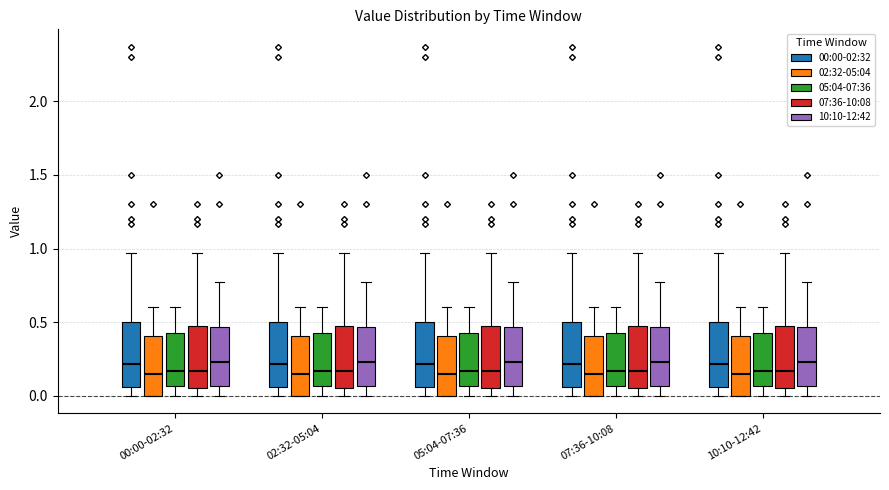

Reading left to right, read every box against the y-axis: the position of its median line, the range the box covers, and the ends of its whiskers. The values are not printed on the chart, so give them approximately, as read against the axis.

00:00-02:32 (00:00-02:32): median 0.20, box 0.05 to 0.50, whiskers 0.00 to 0.95
00:00-02:32 (02:32-05:04): median 0.15, box 0.00 to 0.40, whiskers 0.00 to 0.60
00:00-02:32 (05:04-07:36): median 0.15, box 0.05 to 0.45, whiskers 0.00 to 0.60
00:00-02:32 (07:36-10:08): median 0.15, box 0.05 to 0.50, whiskers 0.00 to 0.95
00:00-02:32 (10:10-12:42): median 0.25, box 0.05 to 0.45, whiskers 0.00 to 0.75
02:32-05:04 (00:00-02:32): median 0.20, box 0.05 to 0.50, whiskers 0.00 to 0.95
02:32-05:04 (02:32-05:04): median 0.15, box 0.00 to 0.40, whiskers 0.00 to 0.60
02:32-05:04 (05:04-07:36): median 0.15, box 0.05 to 0.45, whiskers 0.00 to 0.60
02:32-05:04 (07:36-10:08): median 0.15, box 0.05 to 0.50, whiskers 0.00 to 0.95
02:32-05:04 (10:10-12:42): median 0.25, box 0.05 to 0.45, whiskers 0.00 to 0.75
05:04-07:36 (00:00-02:32): median 0.20, box 0.05 to 0.50, whiskers 0.00 to 0.95
05:04-07:36 (02:32-05:04): median 0.15, box 0.00 to 0.40, whiskers 0.00 to 0.60
05:04-07:36 (05:04-07:36): median 0.15, box 0.05 to 0.45, whiskers 0.00 to 0.60
05:04-07:36 (07:36-10:08): median 0.15, box 0.05 to 0.50, whiskers 0.00 to 0.95
05:04-07:36 (10:10-12:42): median 0.25, box 0.05 to 0.45, whiskers 0.00 to 0.75
07:36-10:08 (00:00-02:32): median 0.20, box 0.05 to 0.50, whiskers 0.00 to 0.95
07:36-10:08 (02:32-05:04): median 0.15, box 0.00 to 0.40, whiskers 0.00 to 0.60
07:36-10:08 (05:04-07:36): median 0.15, box 0.05 to 0.45, whiskers 0.00 to 0.60
07:36-10:08 (07:36-10:08): median 0.15, box 0.05 to 0.50, whiskers 0.00 to 0.95
07:36-10:08 (10:10-12:42): median 0.25, box 0.05 to 0.45, whiskers 0.00 to 0.75
10:10-12:42 (00:00-02:32): median 0.20, box 0.05 to 0.50, whiskers 0.00 to 0.95
10:10-12:42 (02:32-05:04): median 0.15, box 0.00 to 0.40, whiskers 0.00 to 0.60
10:10-12:42 (05:04-07:36): median 0.15, box 0.05 to 0.45, whiskers 0.00 to 0.60
10:10-12:42 (07:36-10:08): median 0.15, box 0.05 to 0.50, whiskers 0.00 to 0.95
10:10-12:42 (10:10-12:42): median 0.25, box 0.05 to 0.45, whiskers 0.00 to 0.75